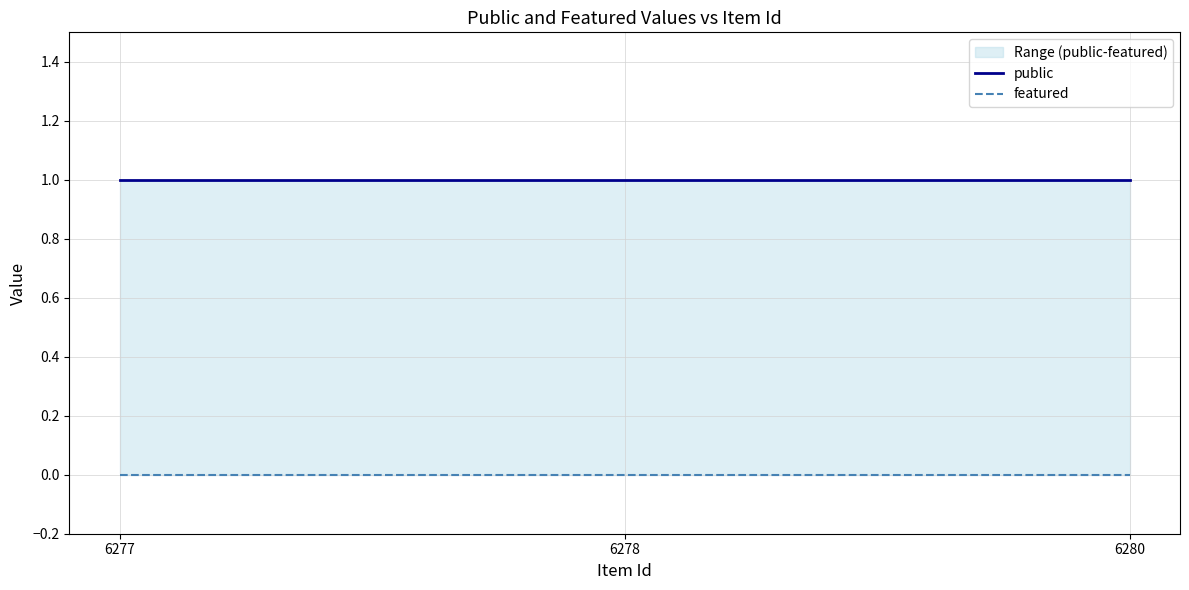

Is this an area chart (filled region under the line)?

No